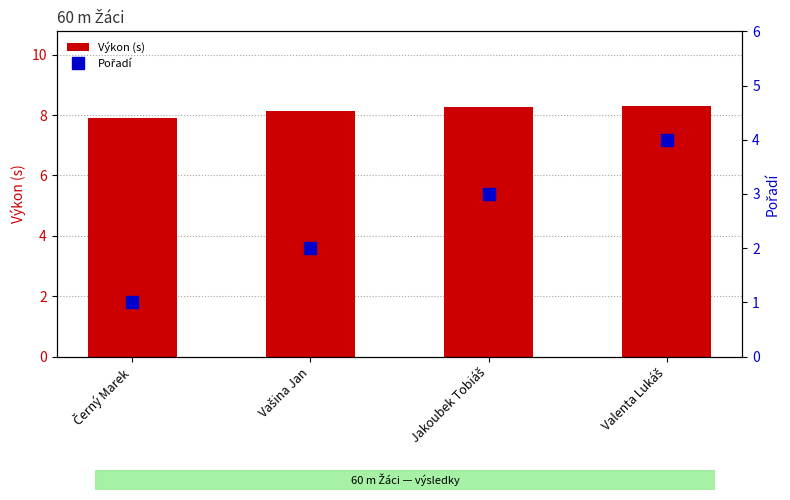

What is the difference between the maximum and minimum values in the Výkon (s) series?

0.4